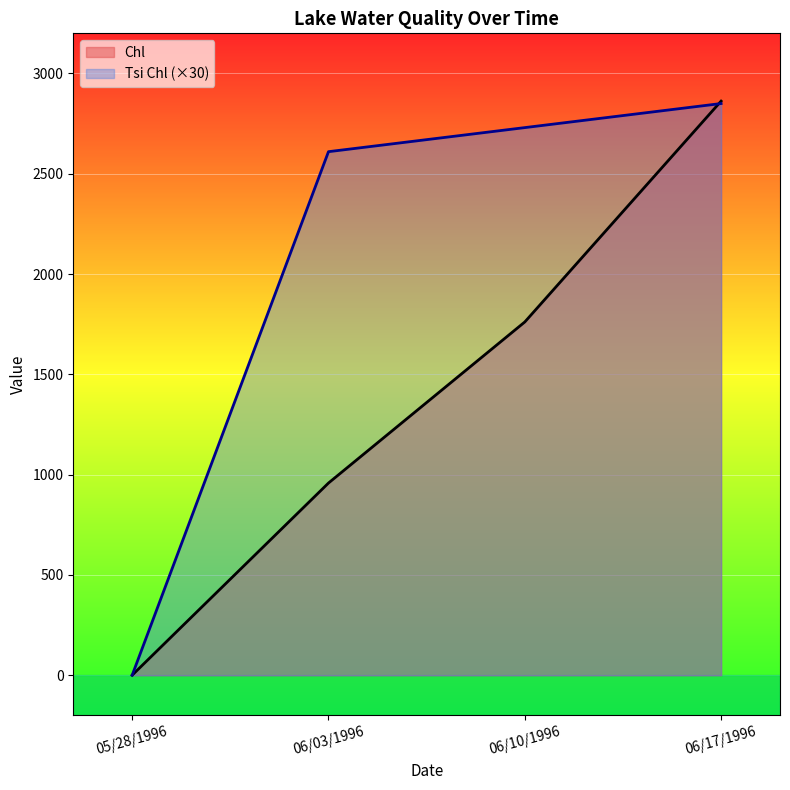

At which category is the sum across all series the highest?

06/17/1996